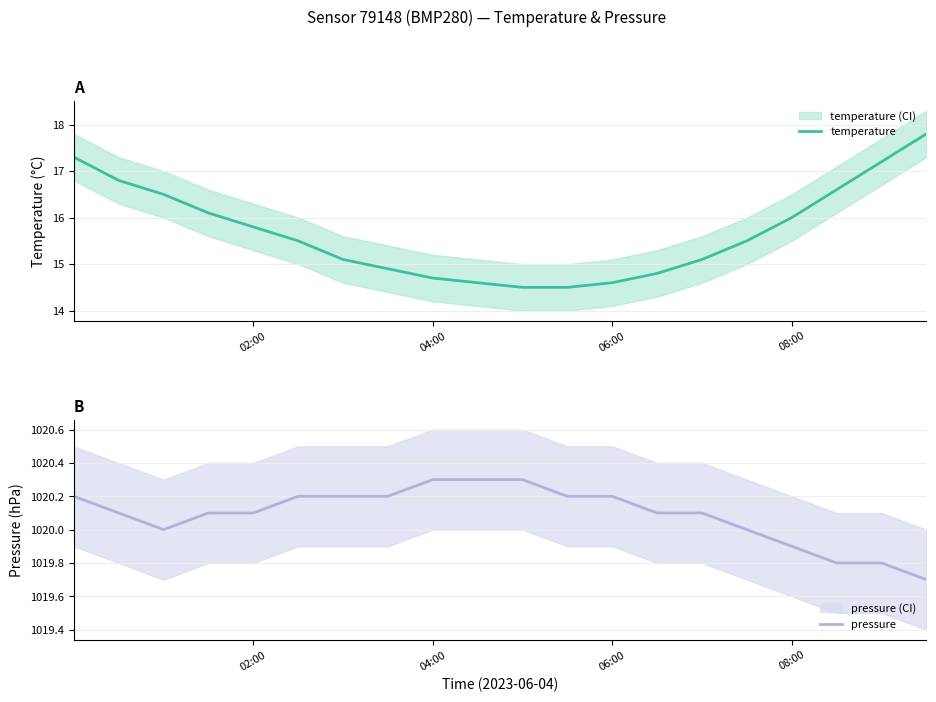

How many values in the pressure series exceed 1020?

14